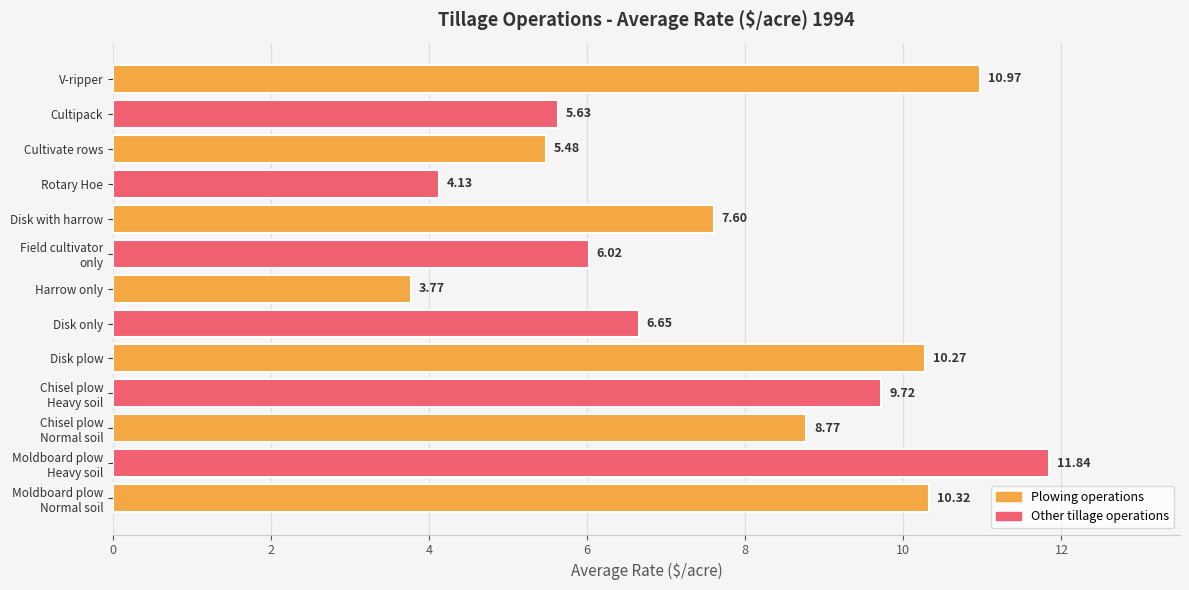

What is the average value?

7.8